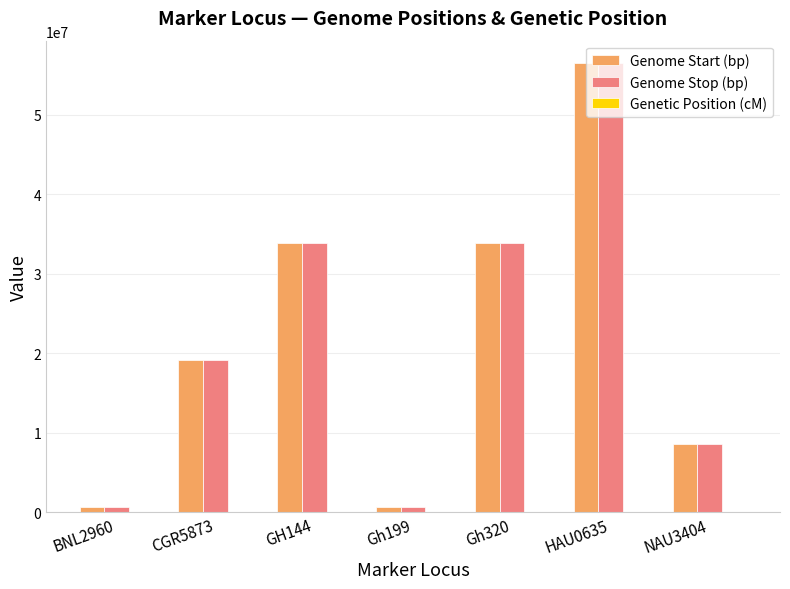

What is the sum of all Genome Start (bp) values?

153196092.0